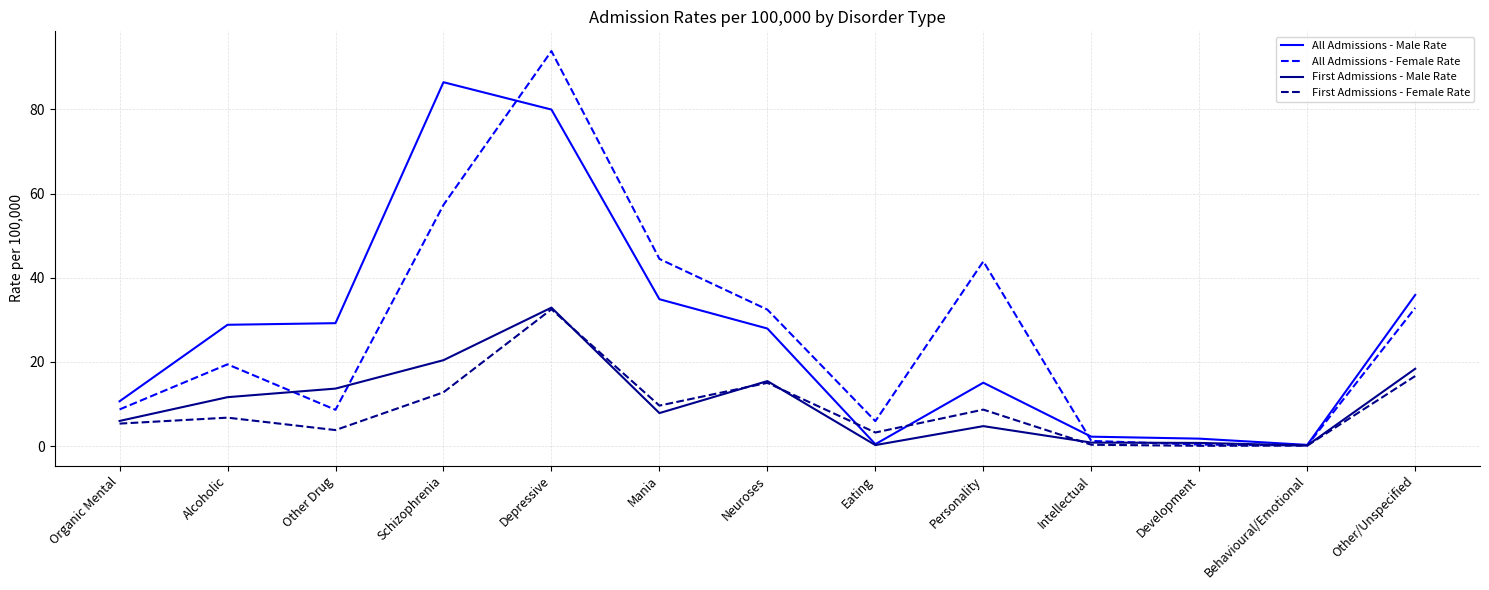

The value of All Admissions - Male Rate at Organic Mental is 18.7. True or false?

False